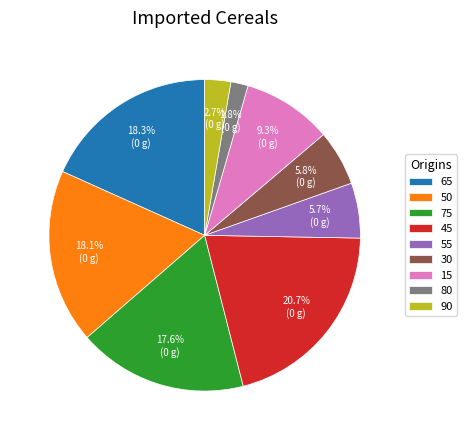

What percentage is NOT represented by 15?

90.7%